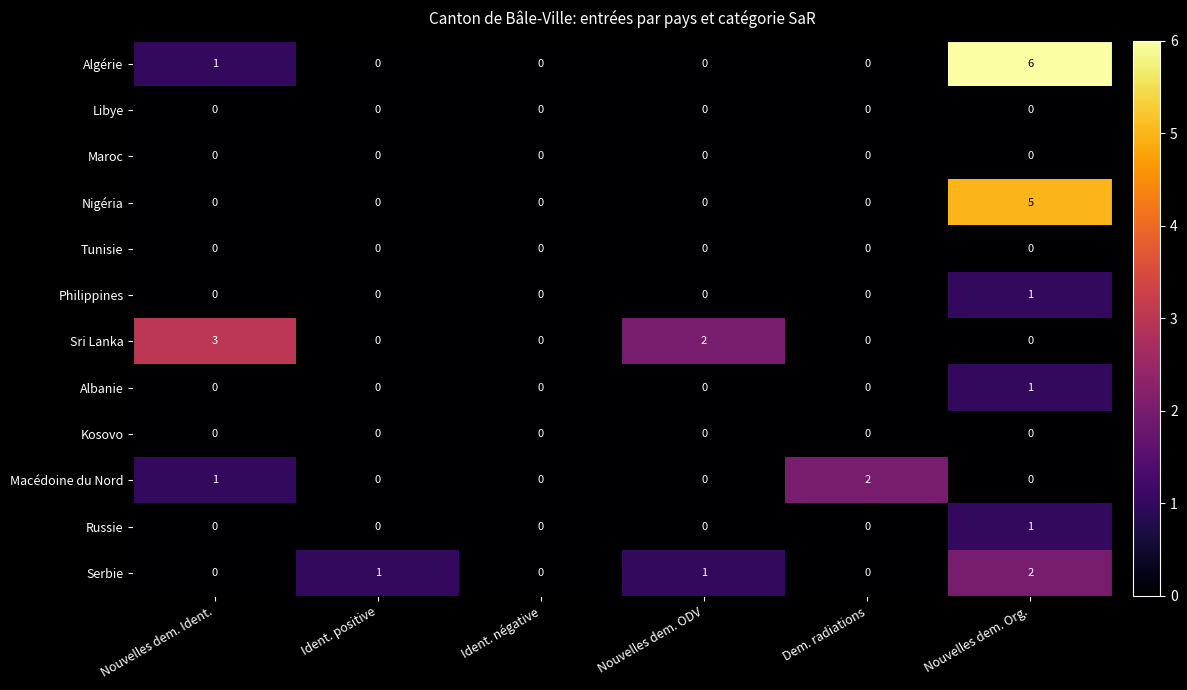

How many values in the Sri Lanka series exceed 0?

2